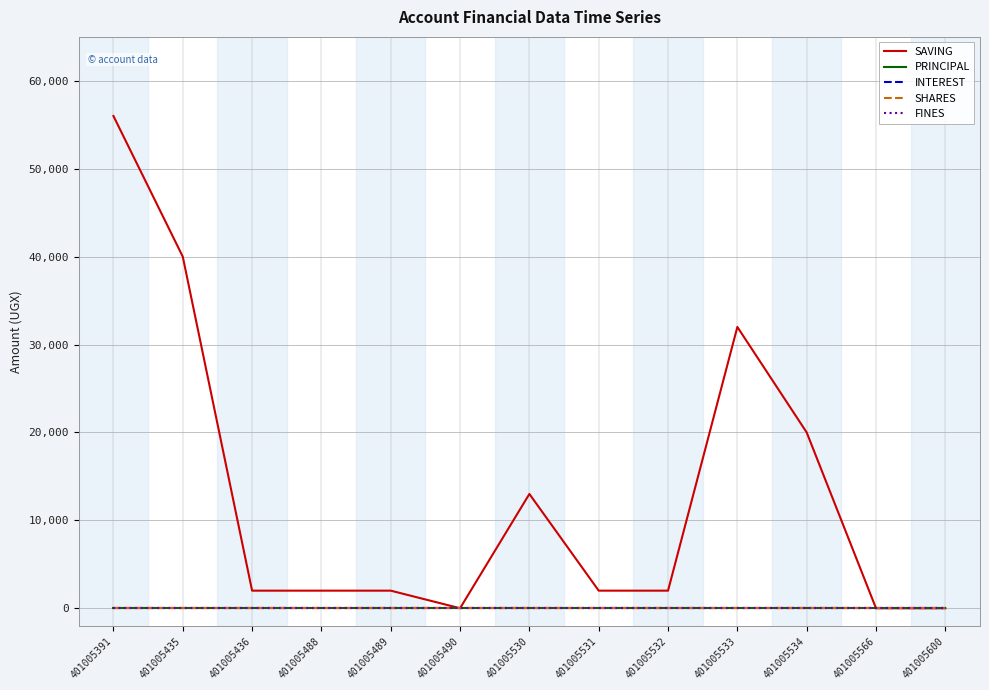

Between 401005436 and 401005488, which is larger?

401005436